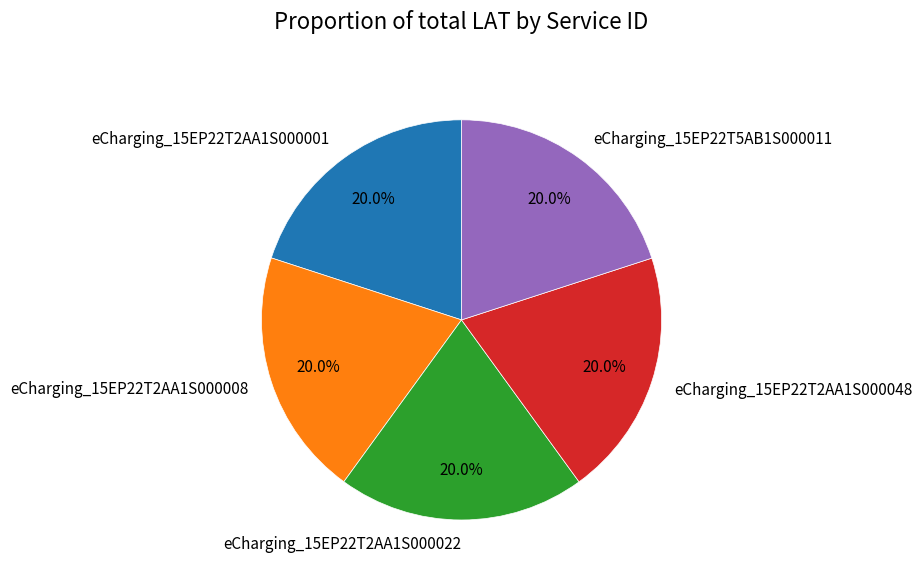

How many slices are in this pie chart?

5